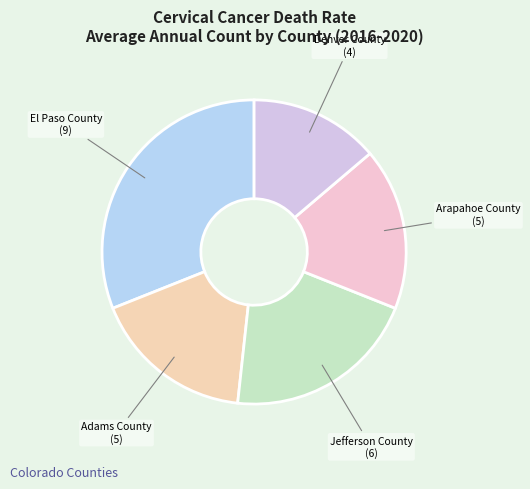

What is the largest slice in the pie chart?

El Paso County